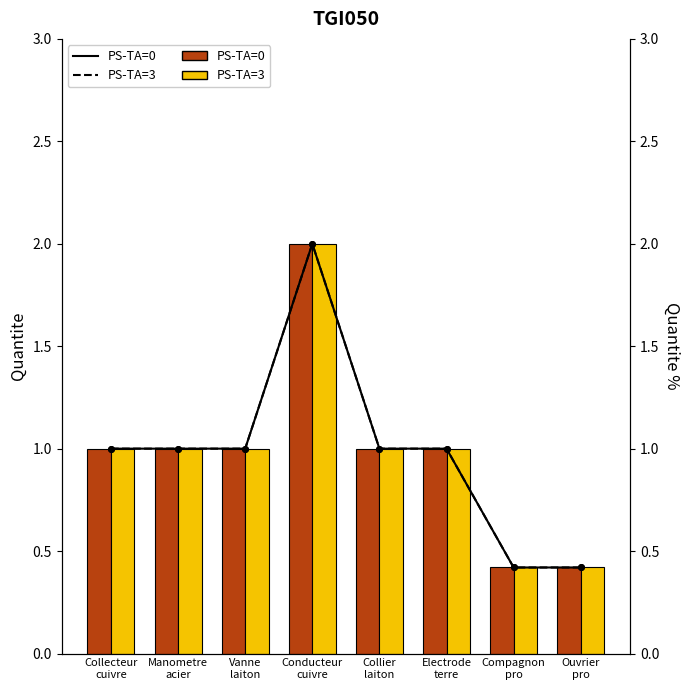

What is the total value across all series at Electrode
terre?

4.0